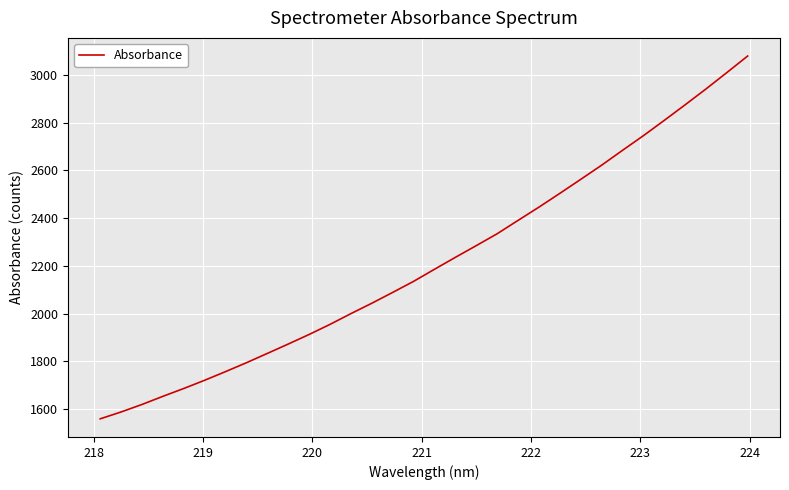

How many lines are shown in the chart?

1